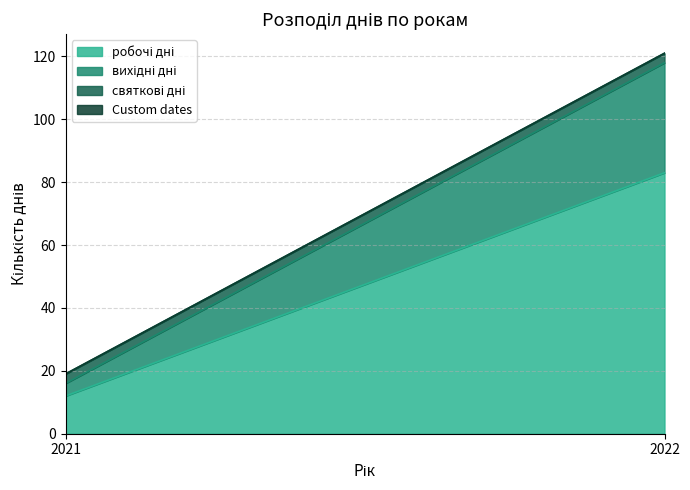

Rank the series at 2022 from highest to lowest value.

робочі дні, вихідні дні, святкові дні, Custom dates